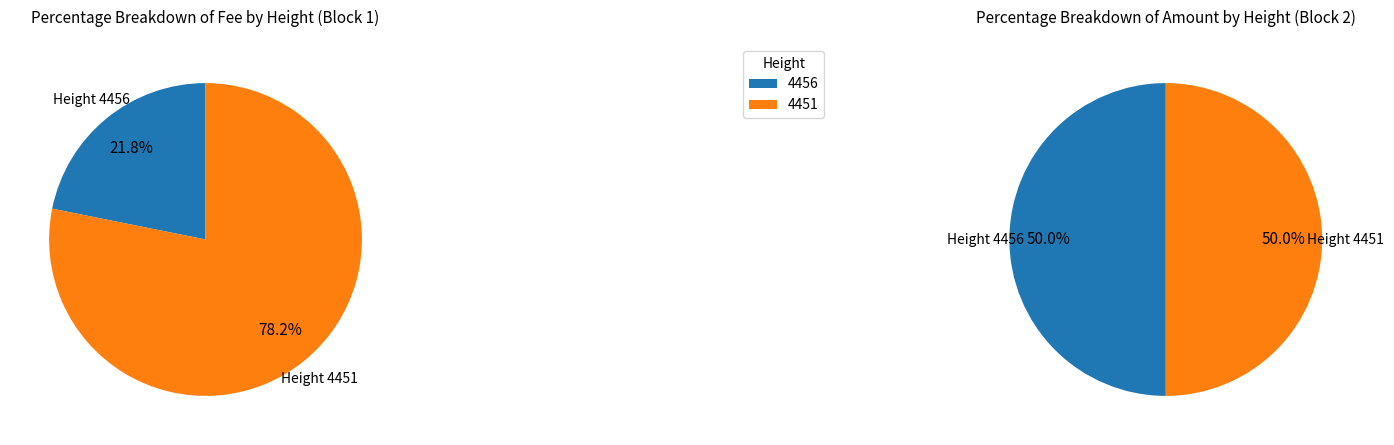

What is the total percentage of 4451 and 4456?

100.0%